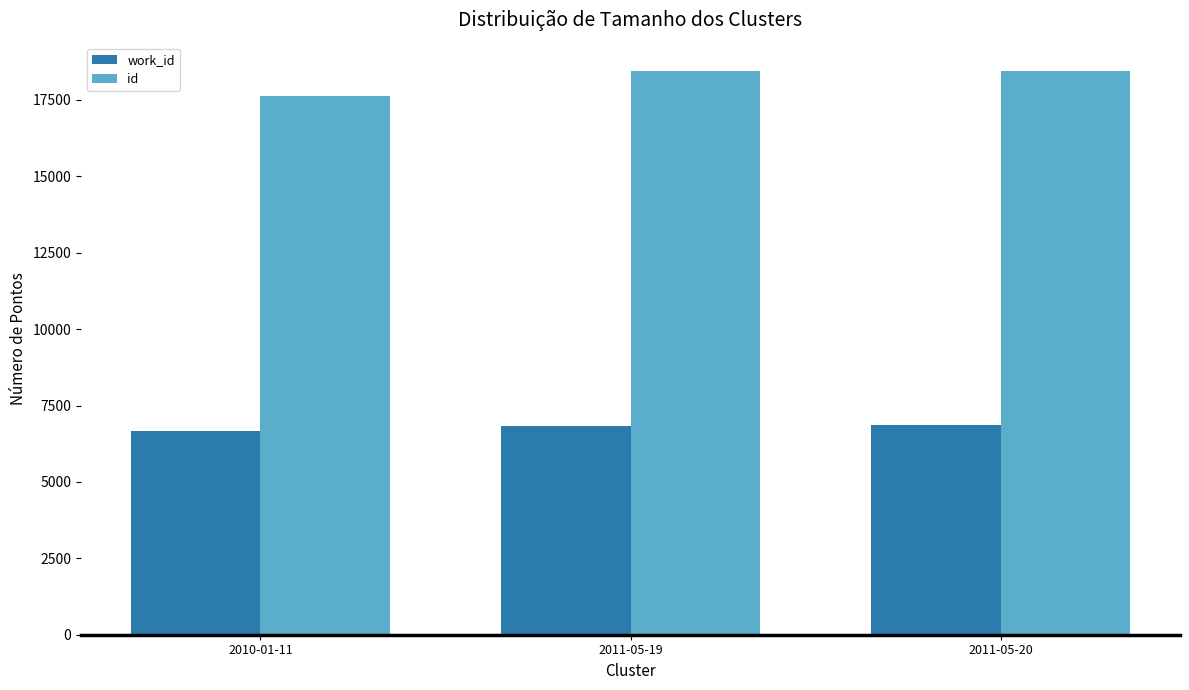

The value of id at 2011-05-20 is 18452. True or false?

True